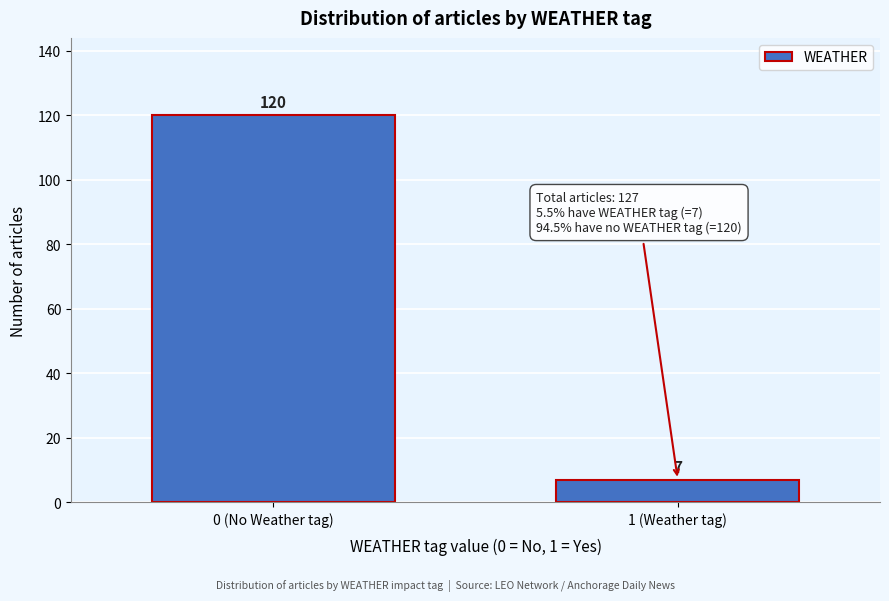

Reading left to right, transcribe all the data shown in this chart.

120	7